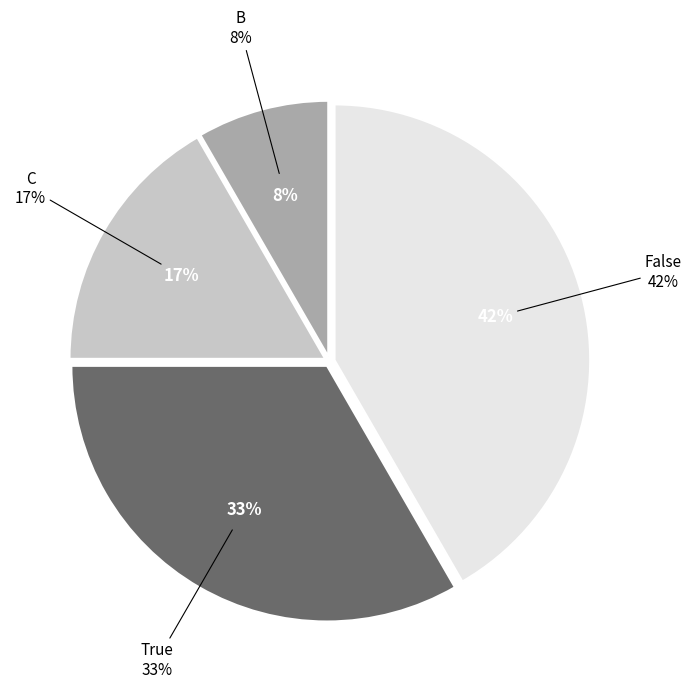

Which slice is the smallest?

B